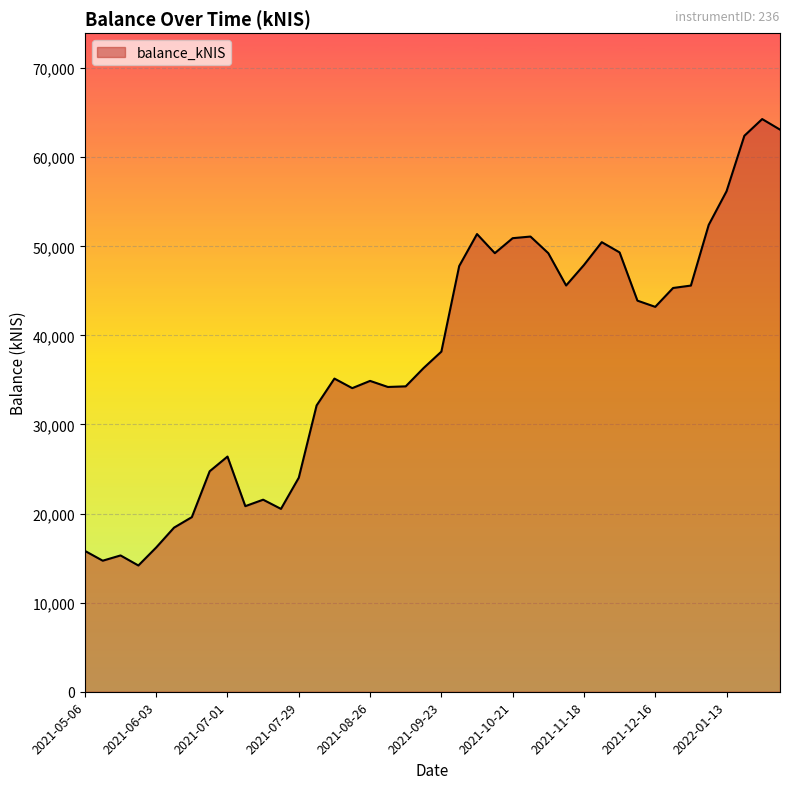

What is the smallest value displayed?

14172.4